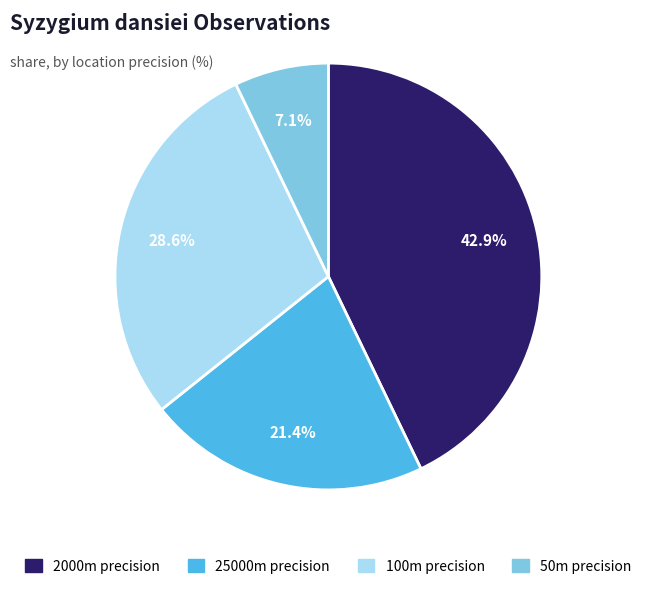

Is there a majority slice in this chart?

No